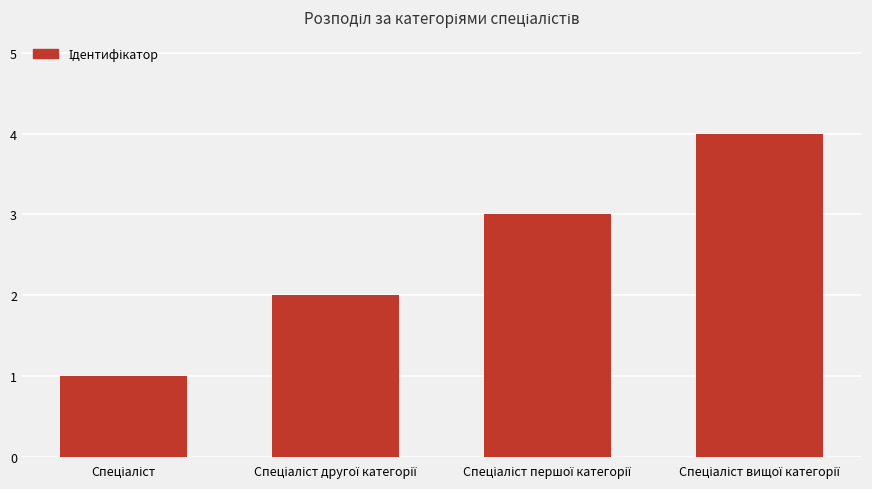

What is the minimum value shown in the chart?

1